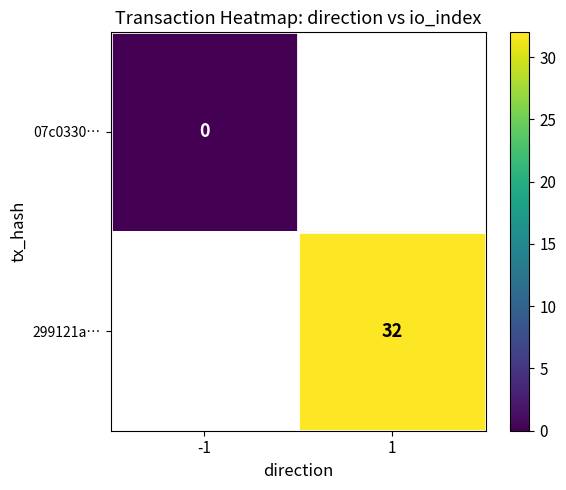

True or false: 299121a… has a value of 15 at 1.

False